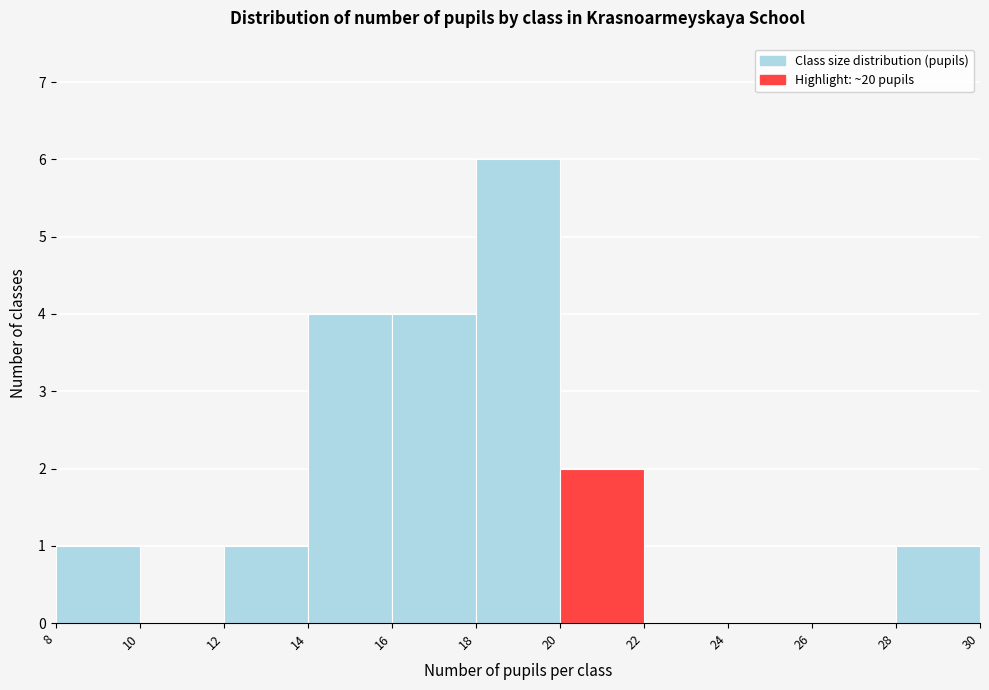

How tall is the bar that spans 12 to 14 on the x-axis? The values are not printed on the chart, so give them approximately, as read against the axis.

1